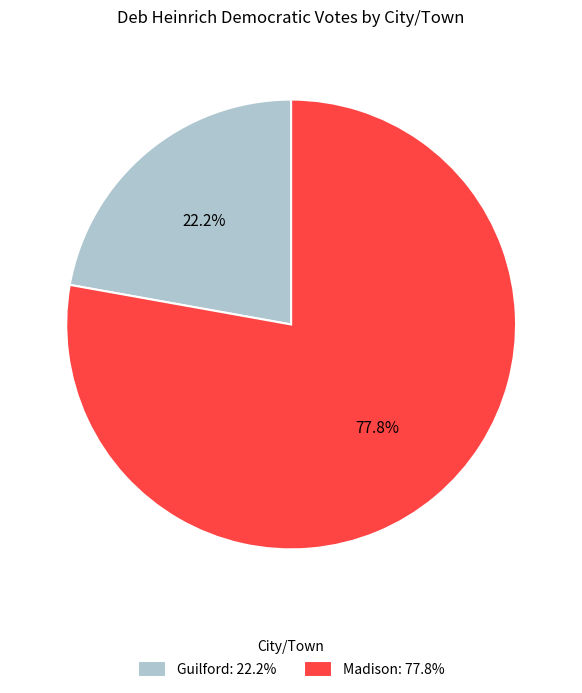

Is there a majority slice in this chart?

Yes